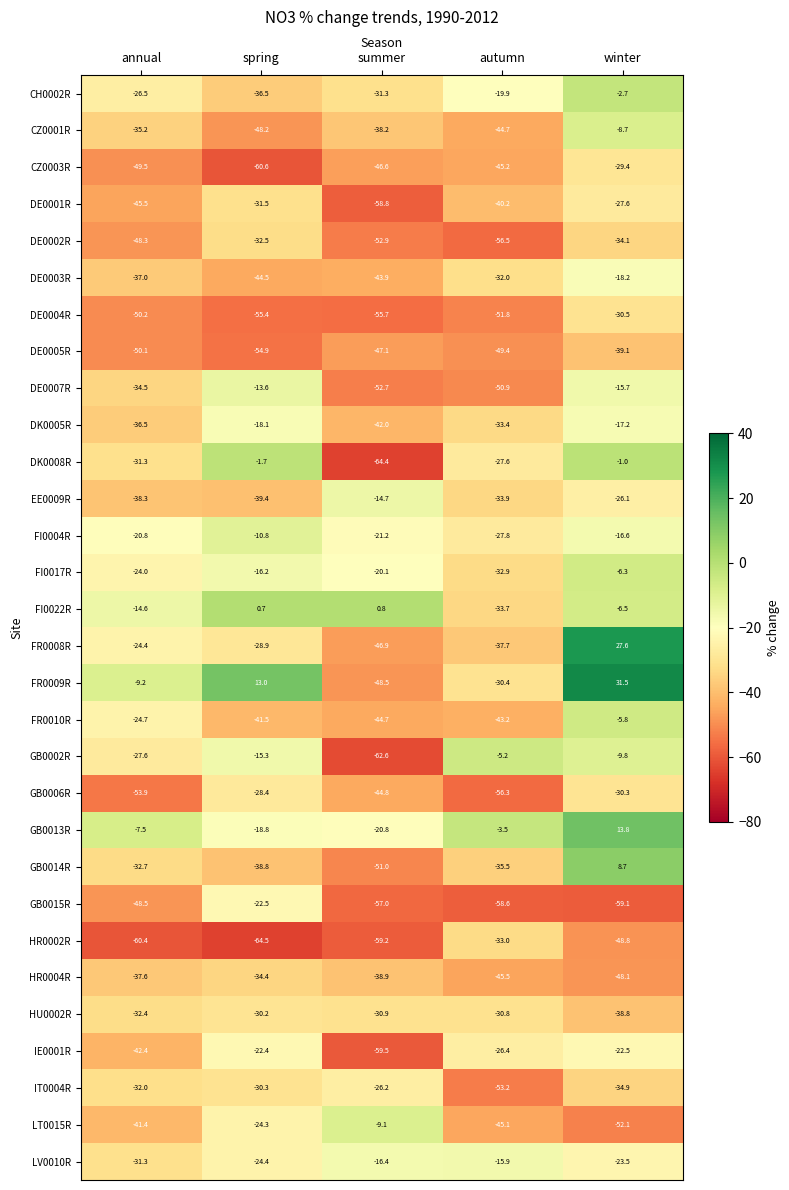

Which series changed the most between spring and summer?

DK0008R